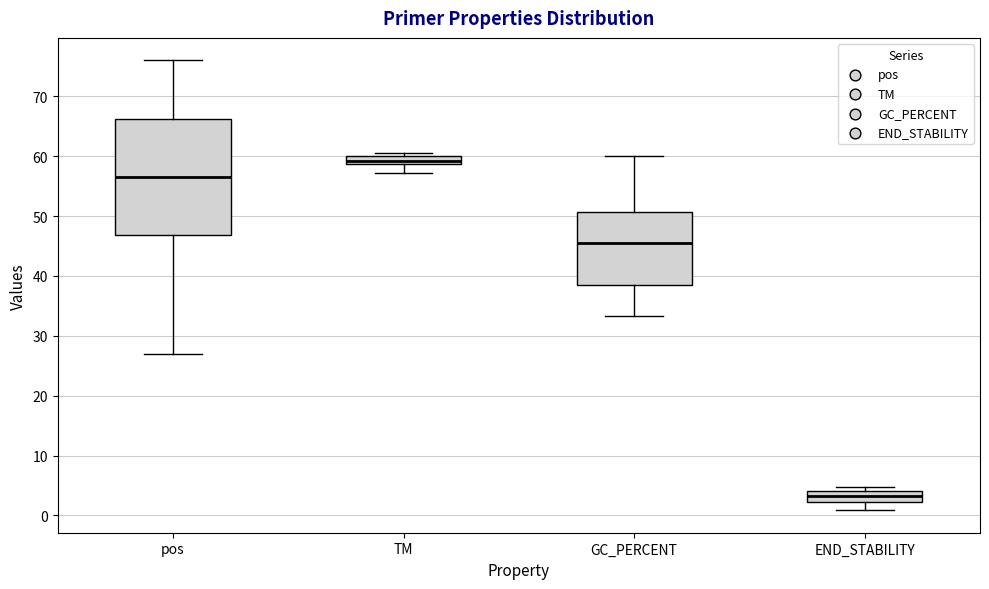

Which box has the highest median line?

TM